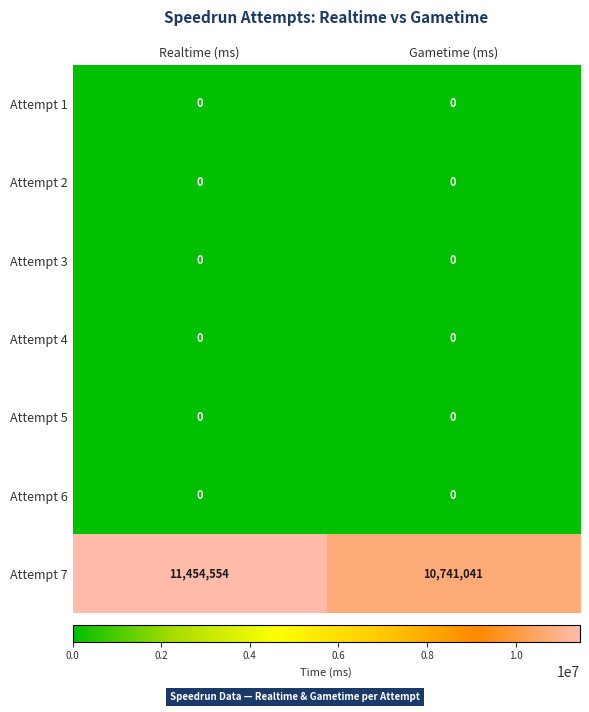

Reading left to right, transcribe all the data shown in this chart.

Attempt 1: 0	0
Attempt 2: 0	0
Attempt 3: 0	0
Attempt 4: 0	0
Attempt 5: 0	0
Attempt 6: 0	0
Attempt 7: 11454554	10741041